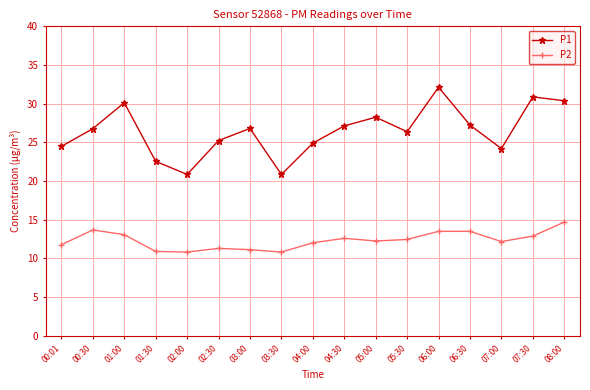

What position from the left is 05:00?

11